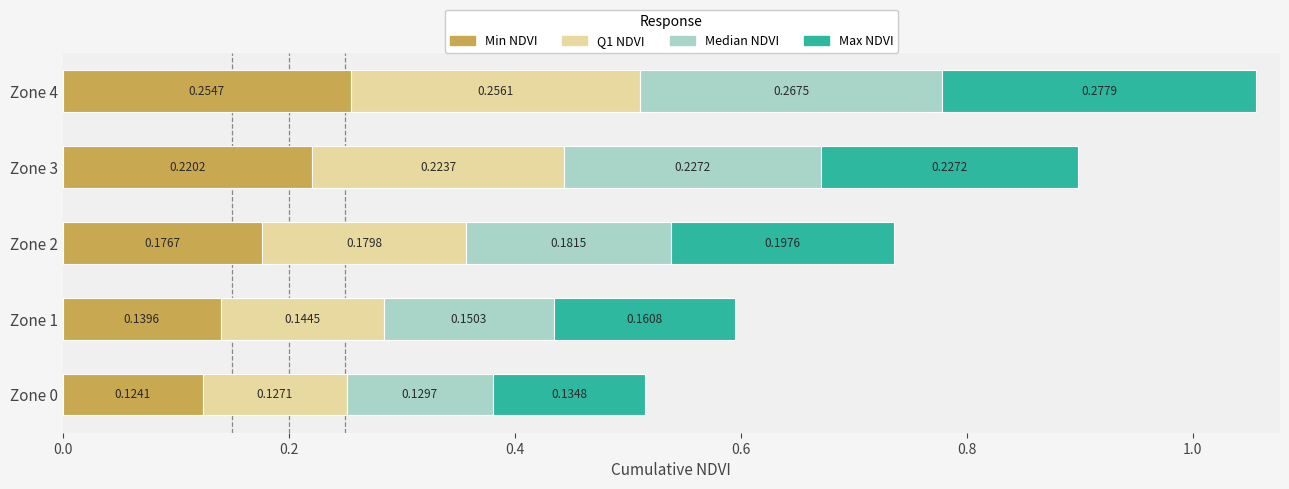

What is the total value across all series at Zone 4?

1.1